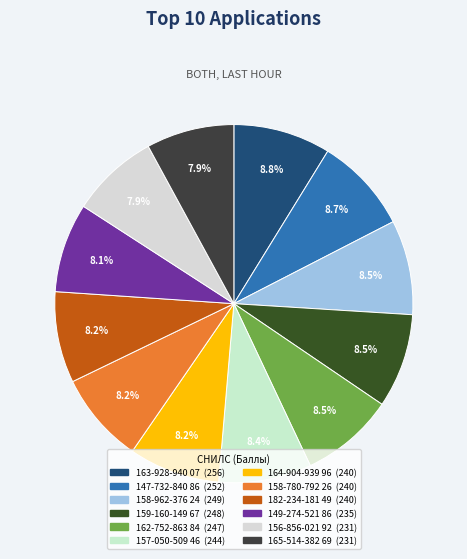

The 158-962-376 24 slice represents 1% of the pie. True or false?

False